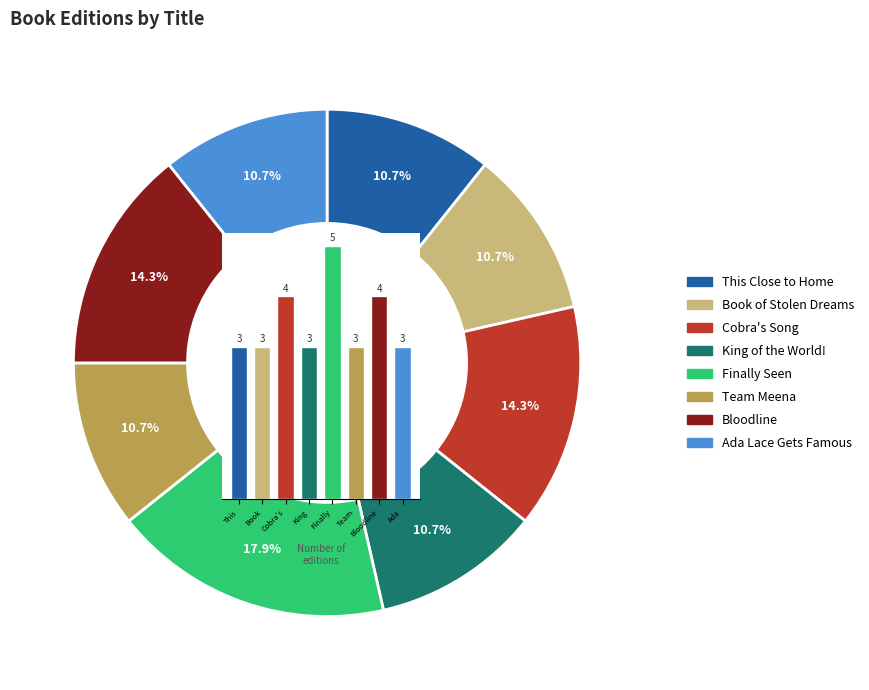

Is there any slice that represents more than half of the pie?

No